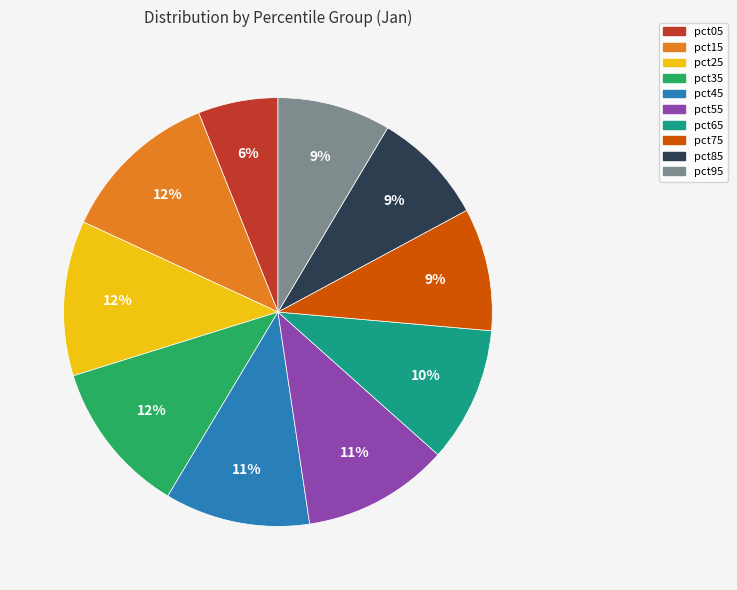

Do pct75 and pct25 together represent more than half of the pie?

No